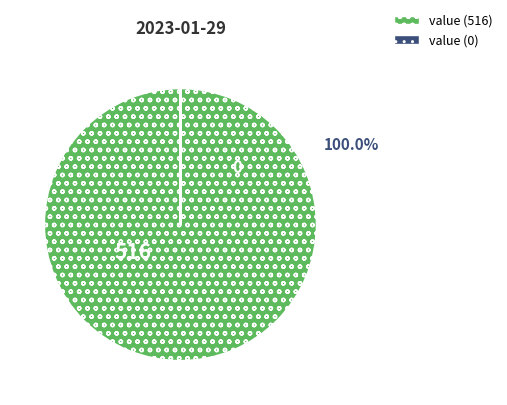

Is there a majority slice in this chart?

Yes